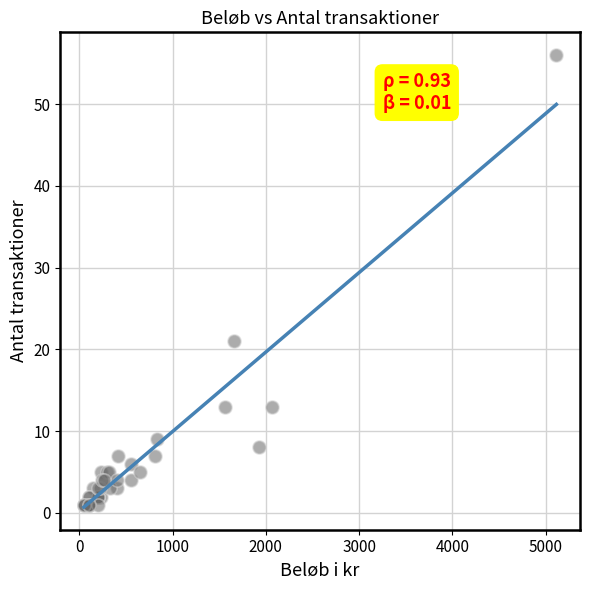

What Y value in the scatter plot is closest to 28?

21